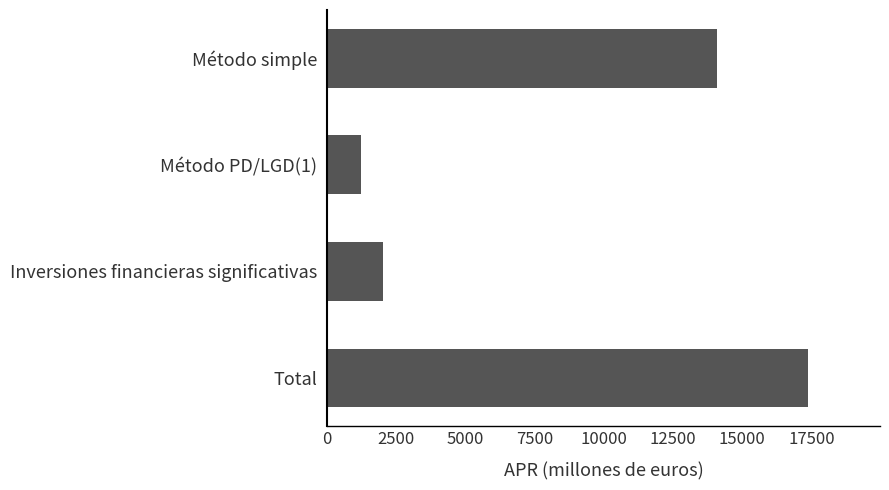

What is the change in value from Método simple to Método PD/LGD(1)?

-12864.3